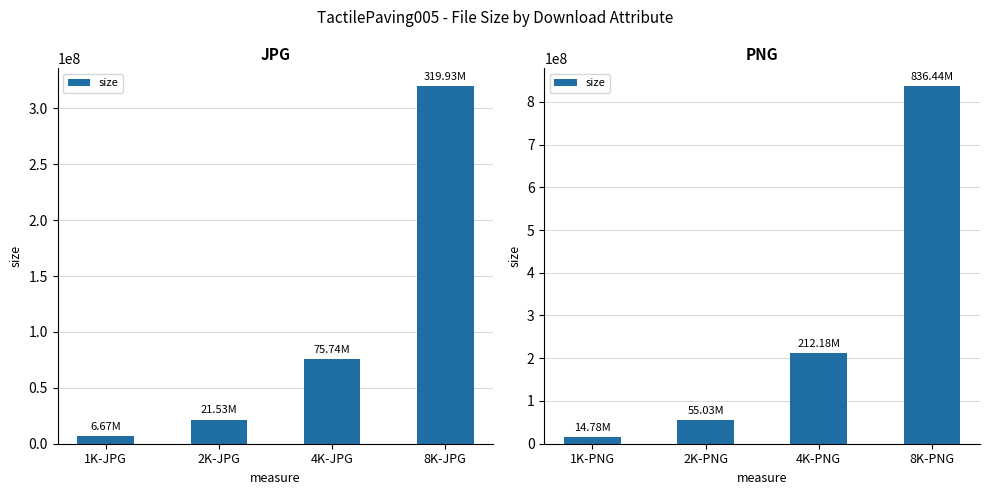

List the labels in order of value, largest first.

8K-PNG, 4K-PNG, 2K-PNG, 1K-PNG